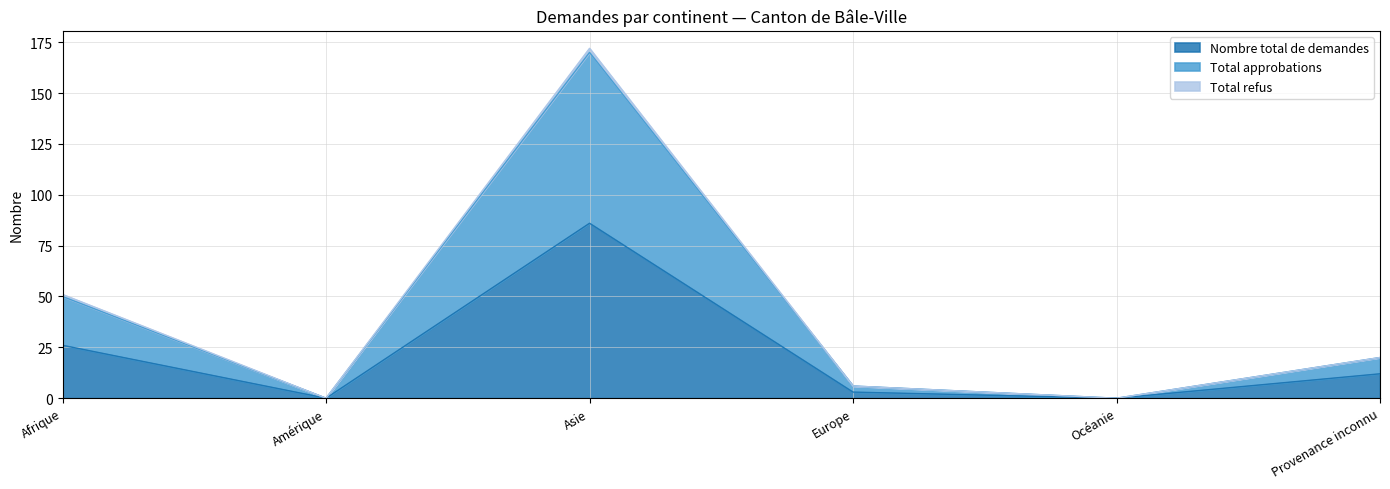

True or false: Total approbations and Nombre total de demandes cross at least once.

False